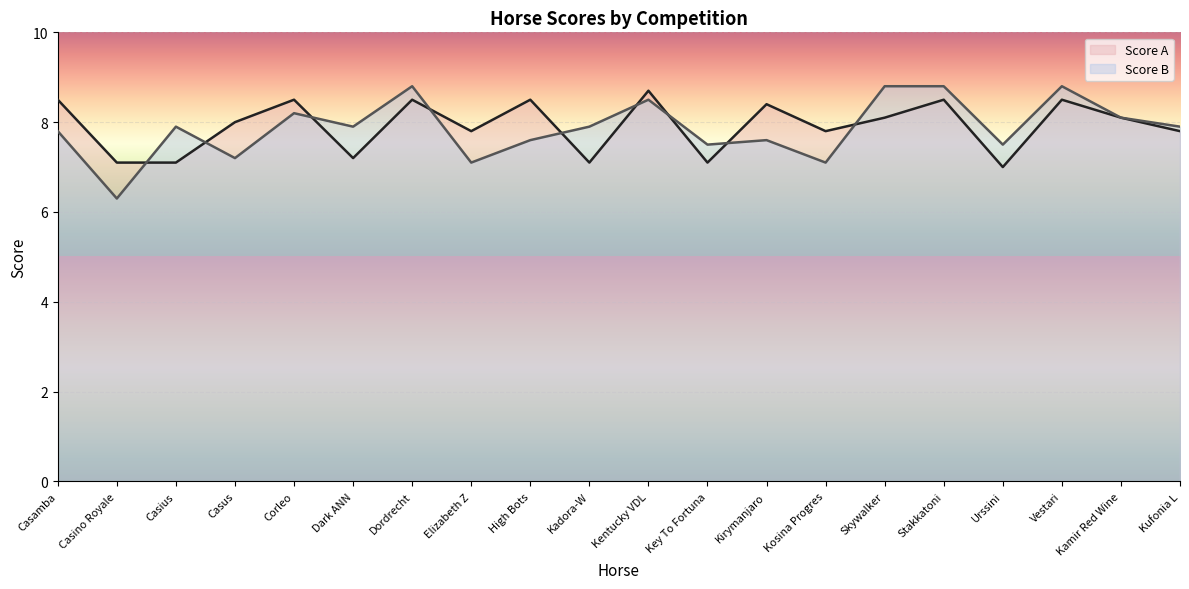

Which category has the highest value in the Score A line series?

Kentucky VDL